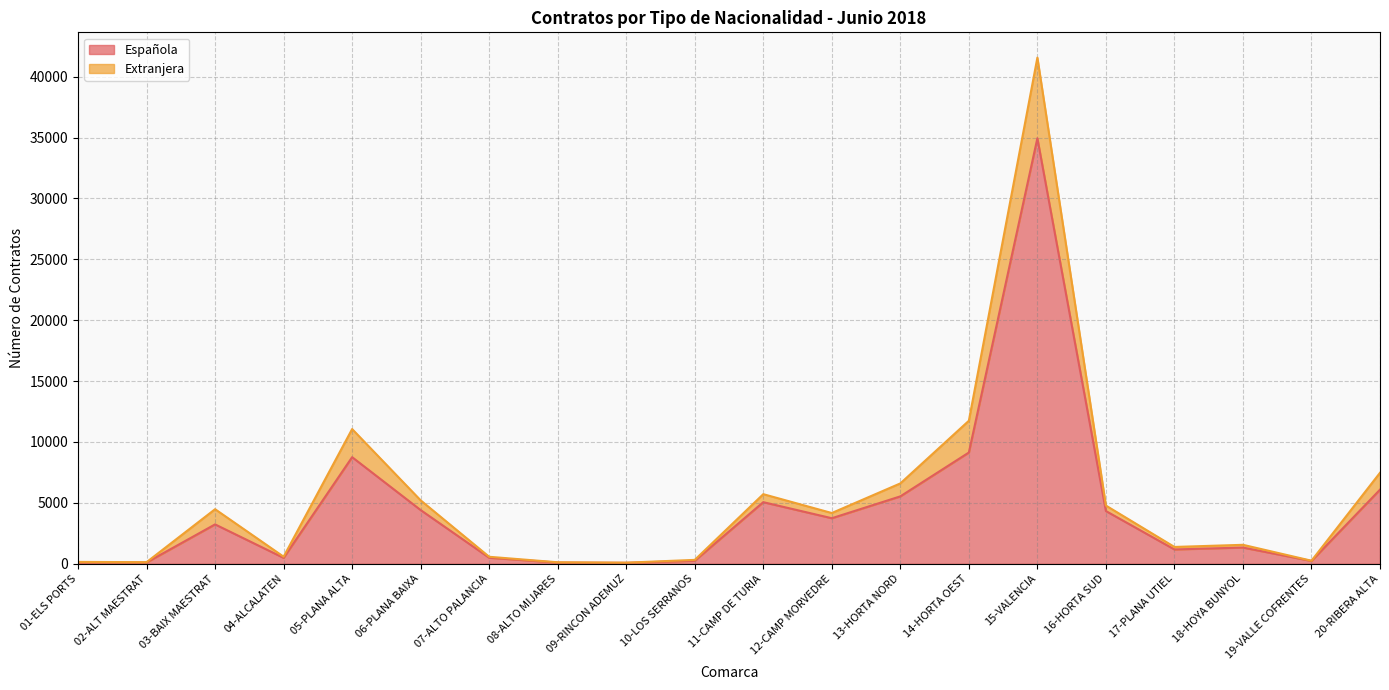

What is the greatest value displayed?

41562